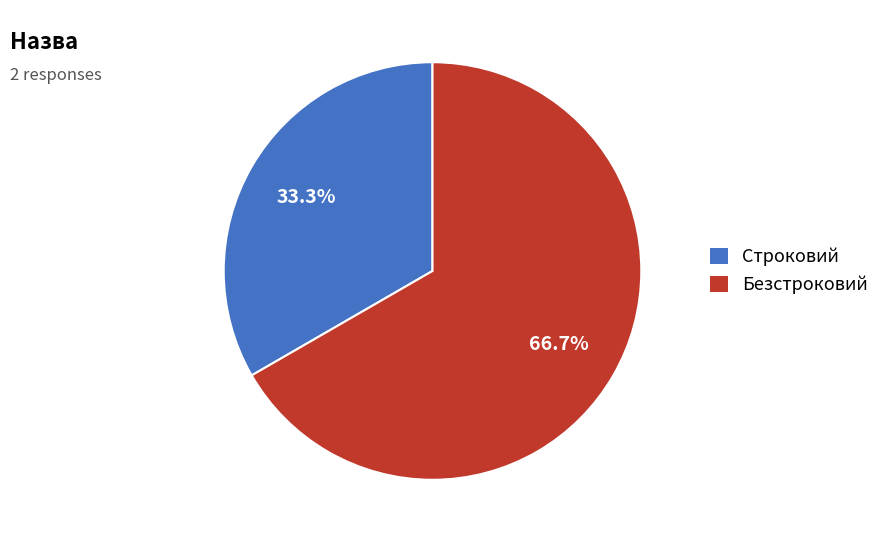

Does Строковий represent more than half of the total?

No